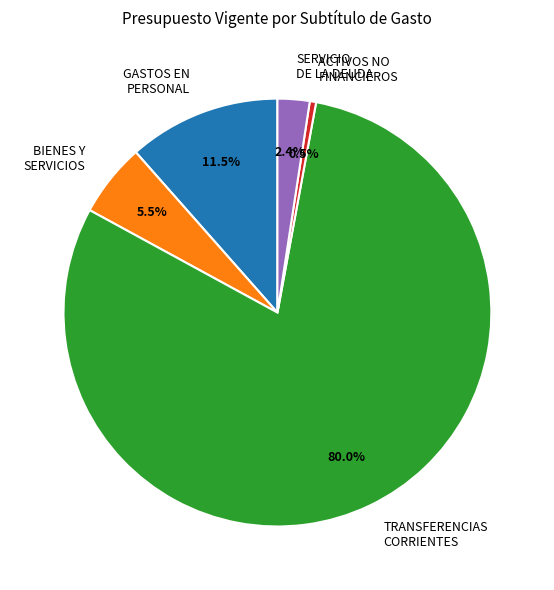

Is there any slice that represents more than half of the pie?

Yes